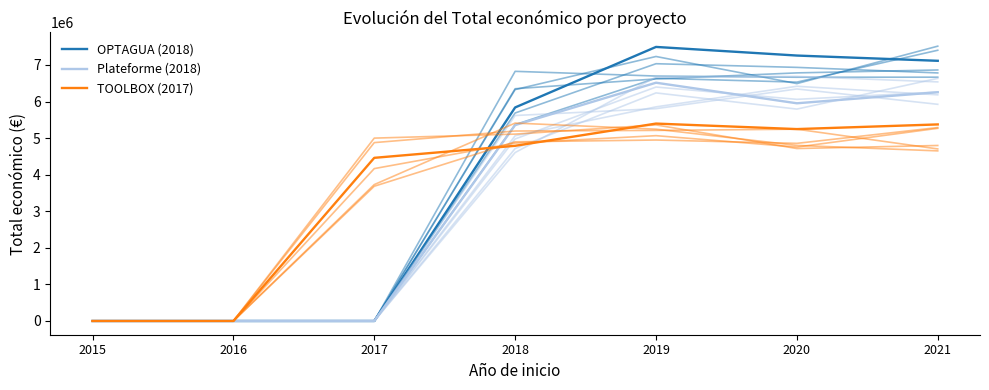

What is the spread (max minus min) of values at 2017?

4461189.0